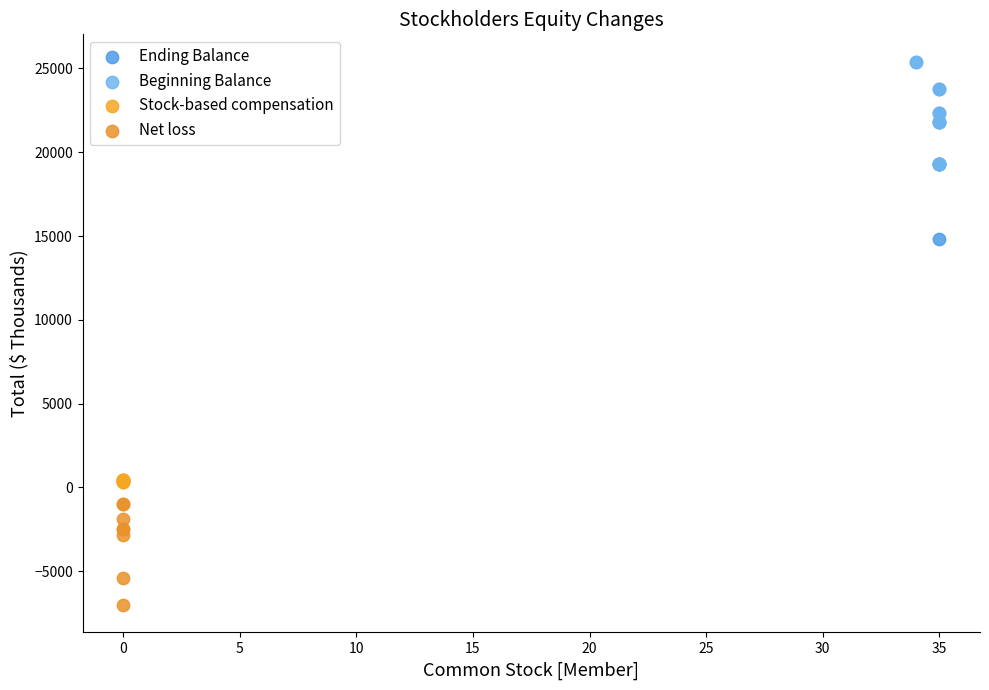

Which series has the widest spread of Y values?

Ending Balance